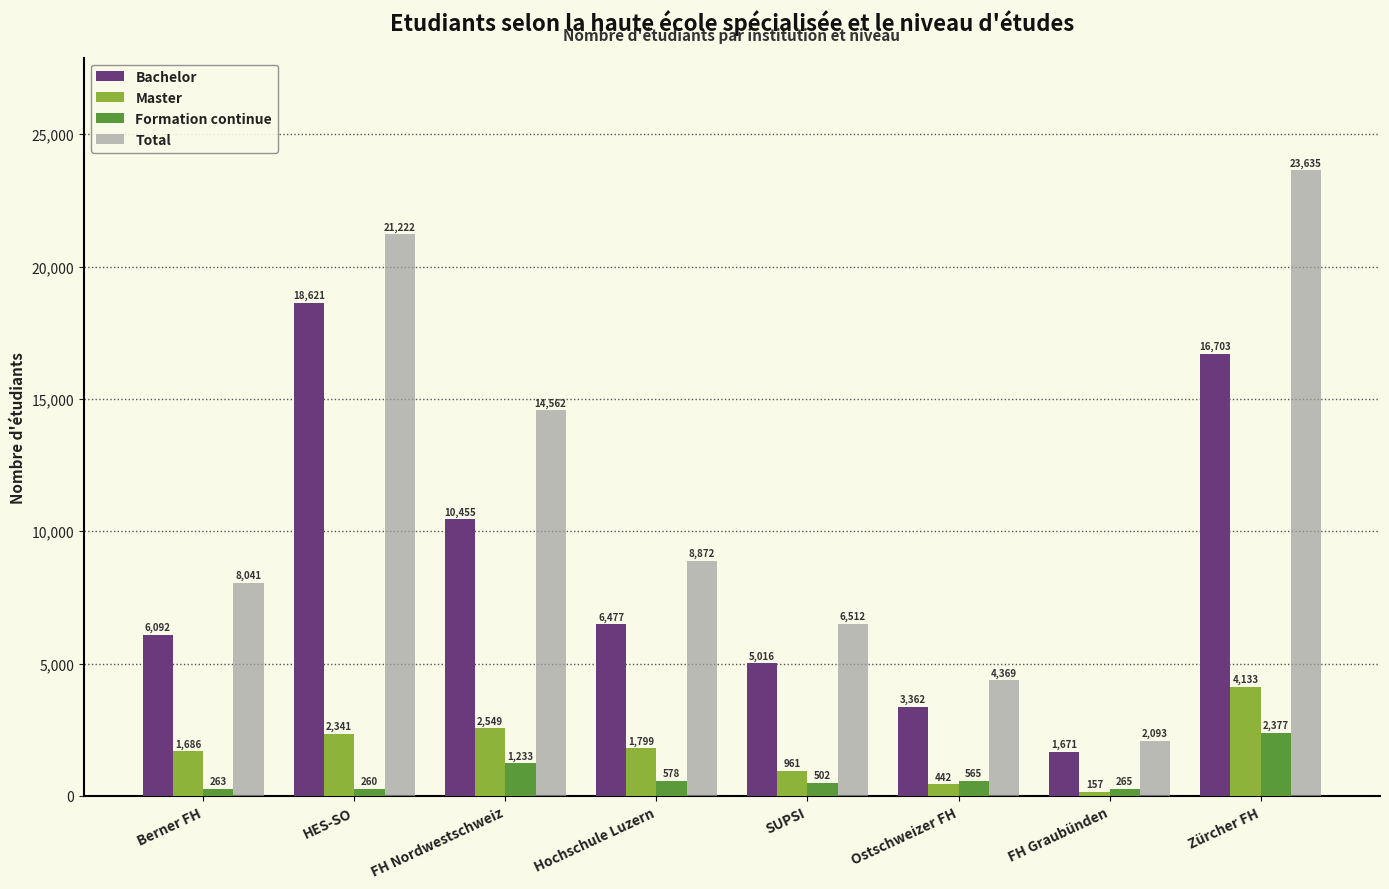

Which series changed the most between Hochschule Luzern and FH Graubünden?

Total